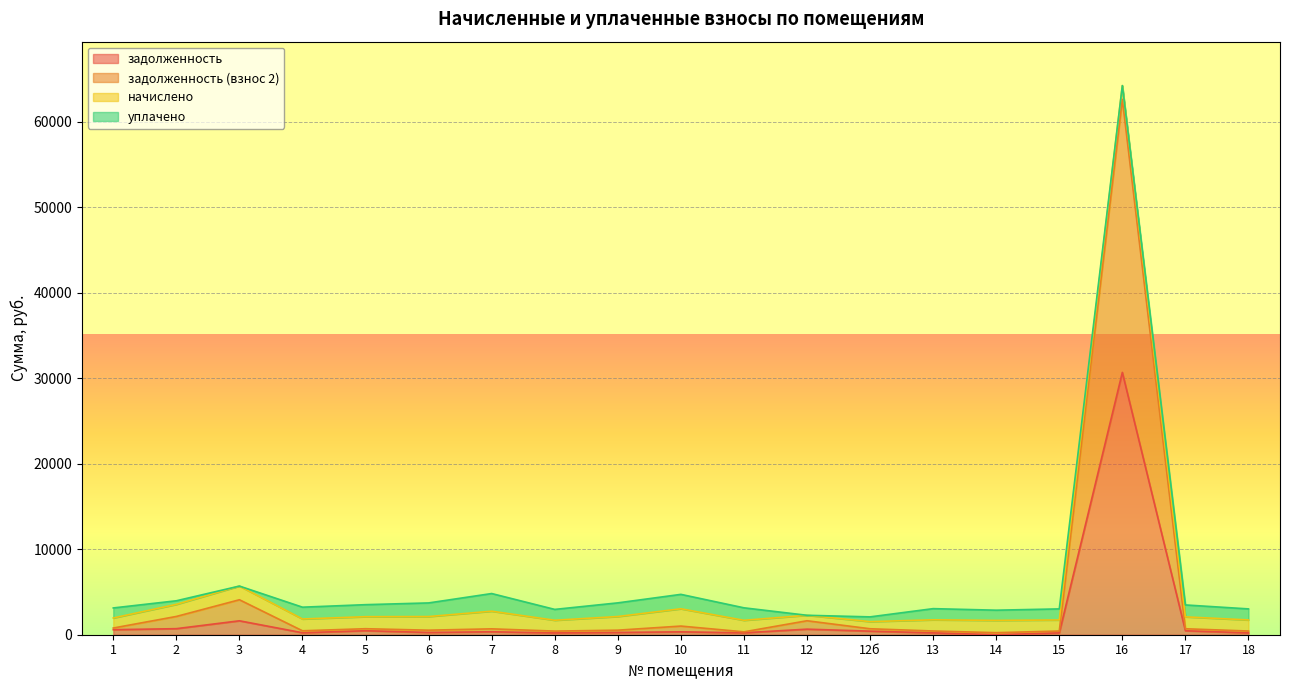

At which category is the sum across all series the highest?

16